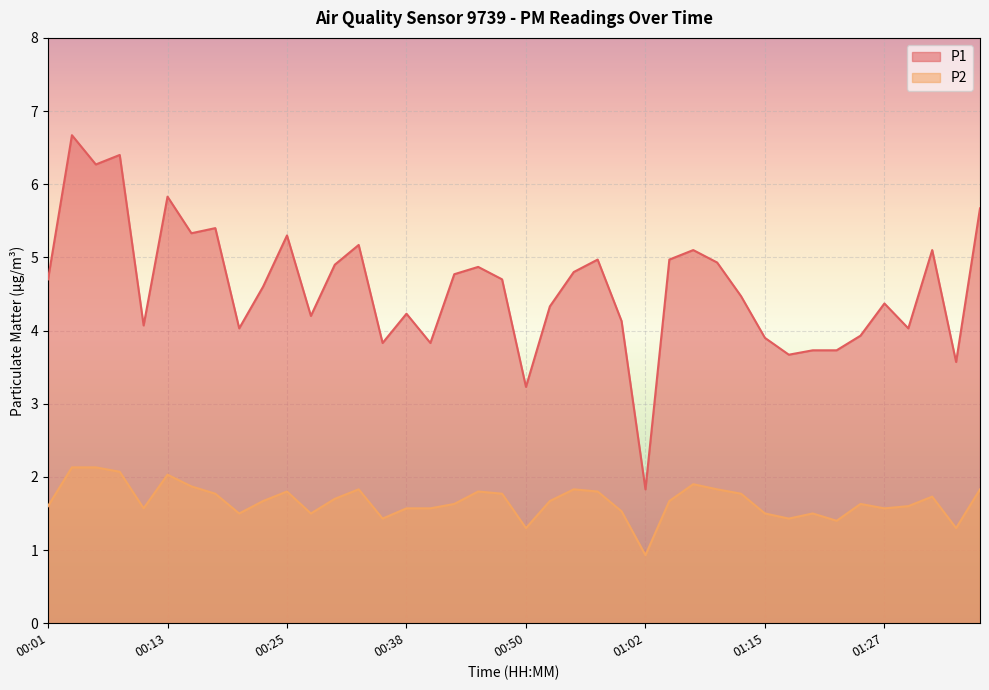

What is the difference between the P1 values at 00:03 and 00:35?

2.8